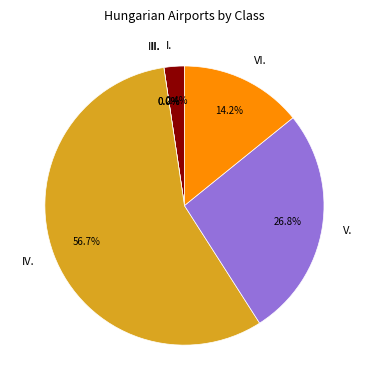

What is the majority slice?

IV.